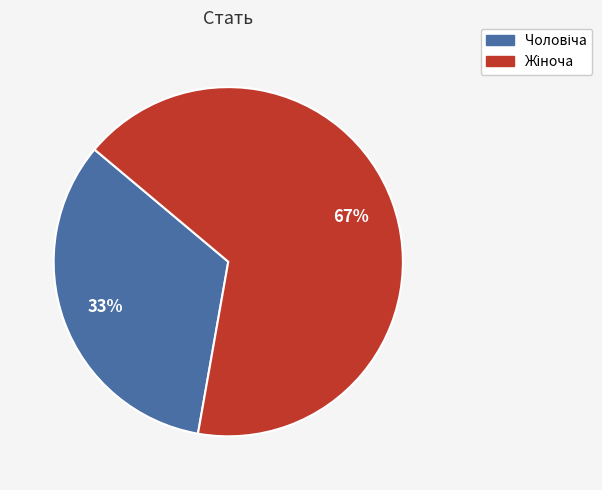

To the nearest percent, what is the average slice percentage?

50%